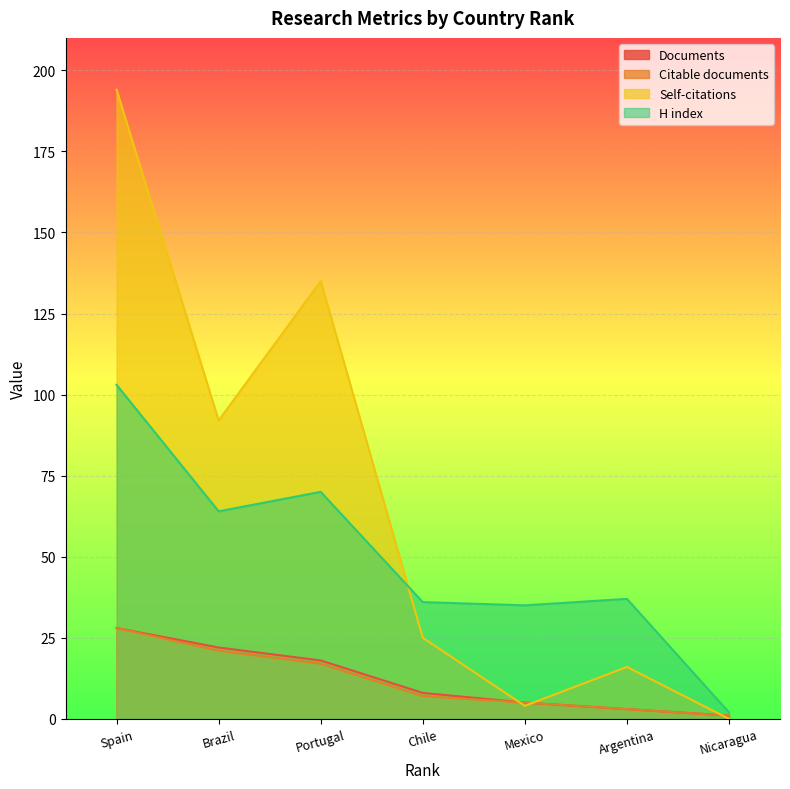

True or false: Self-citations and Citable documents intersect in this chart.

True